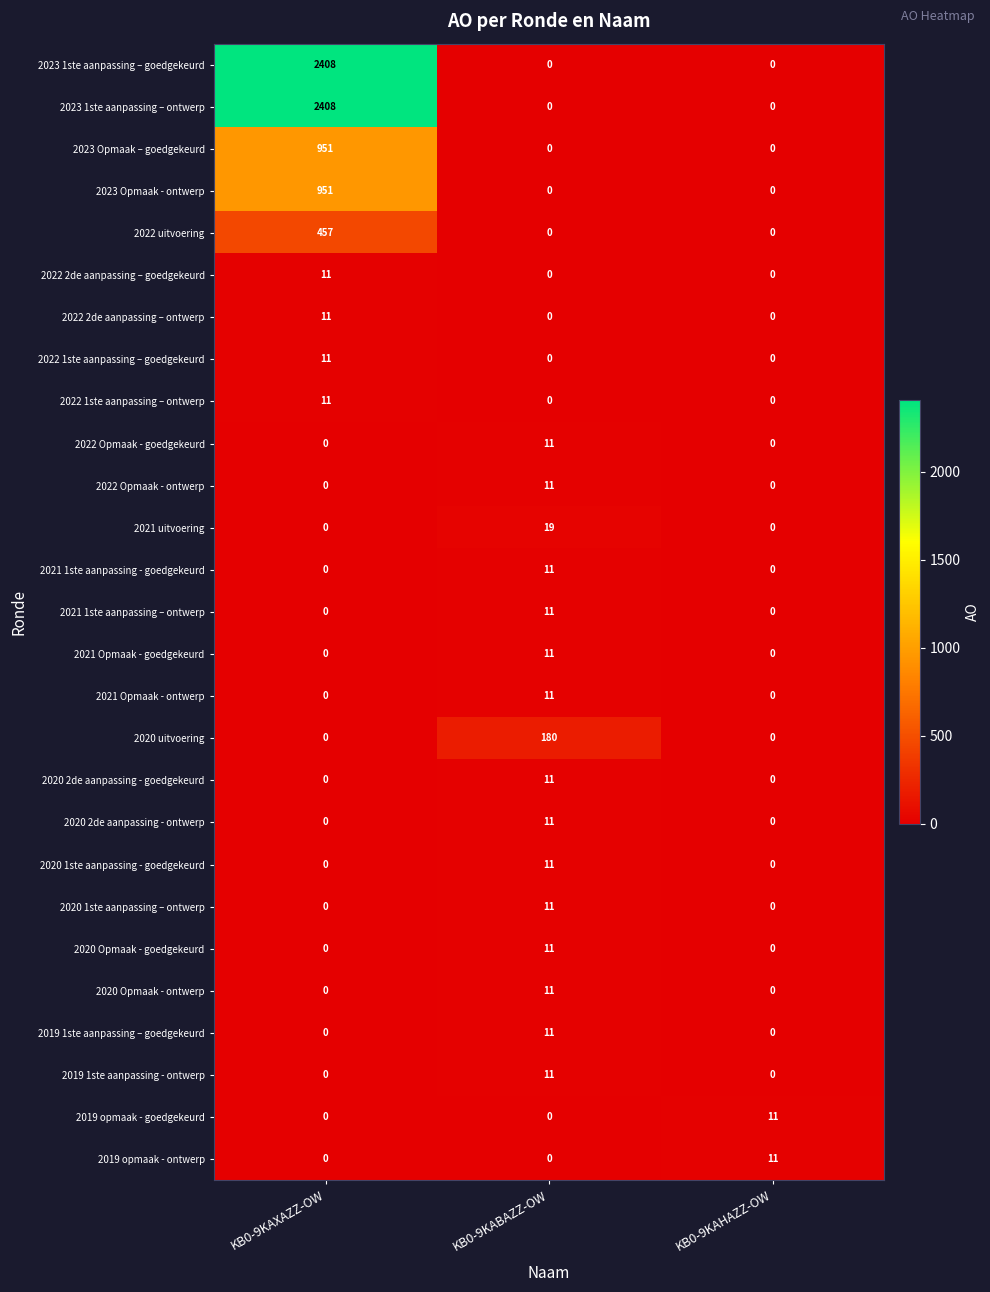

How many data points in 2022 1ste aanpassing – ontwerp are above 0?

1